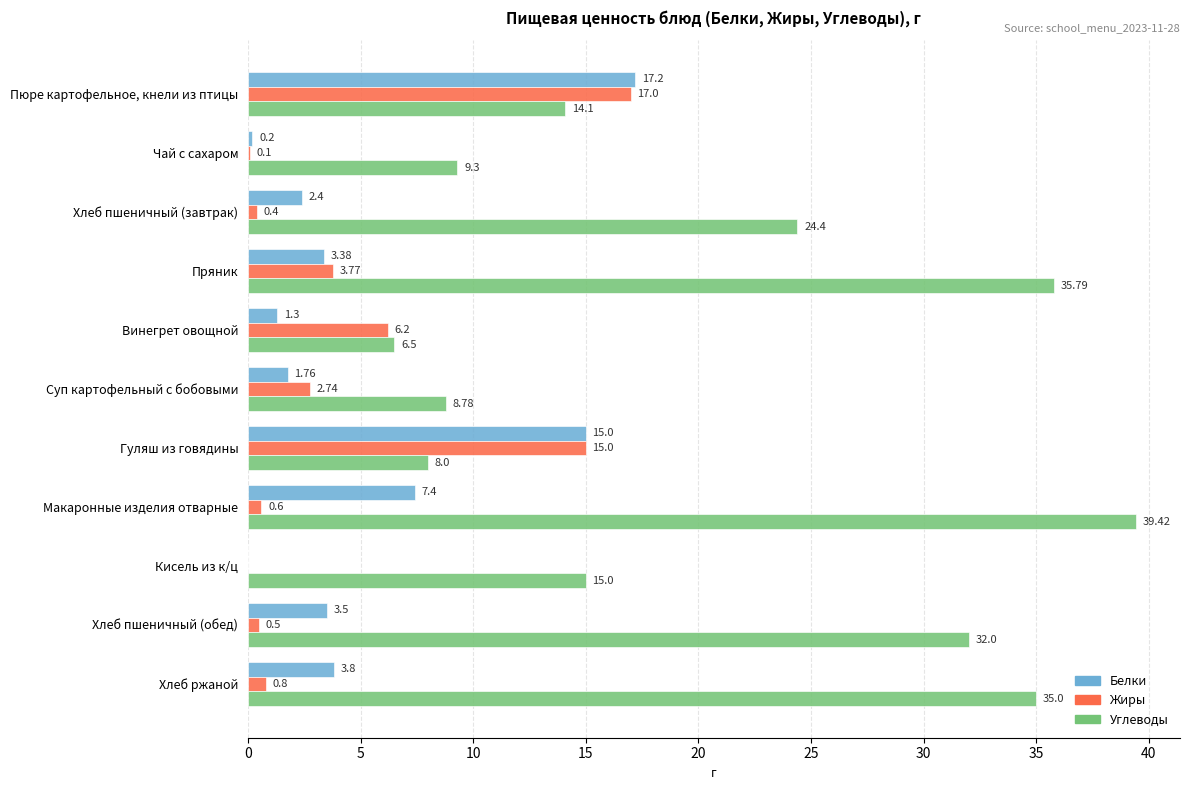

Where is Белки nearest to the value 8?

Макаронные изделия отварные